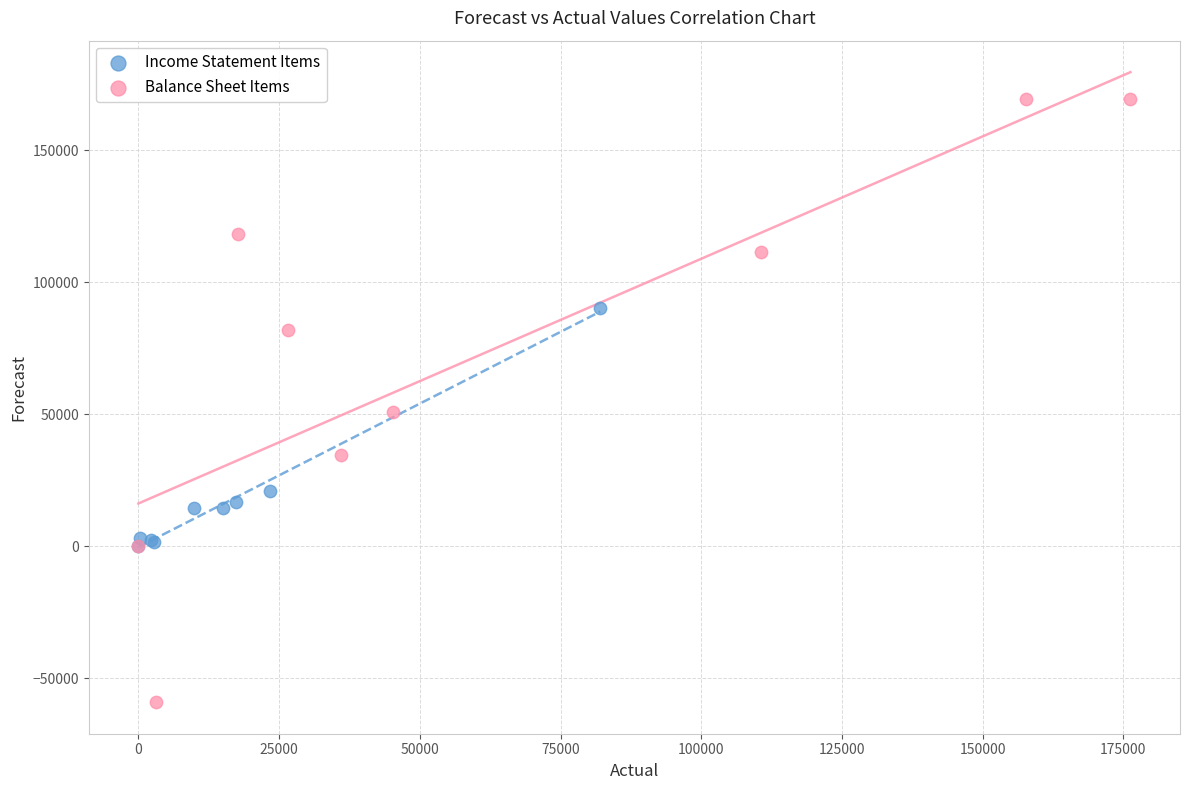

Which series reaches the minimum Y coordinate?

Balance Sheet Items